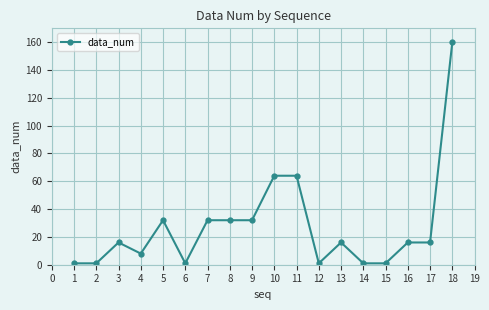

True or false: the data shows 32 at 8.

True